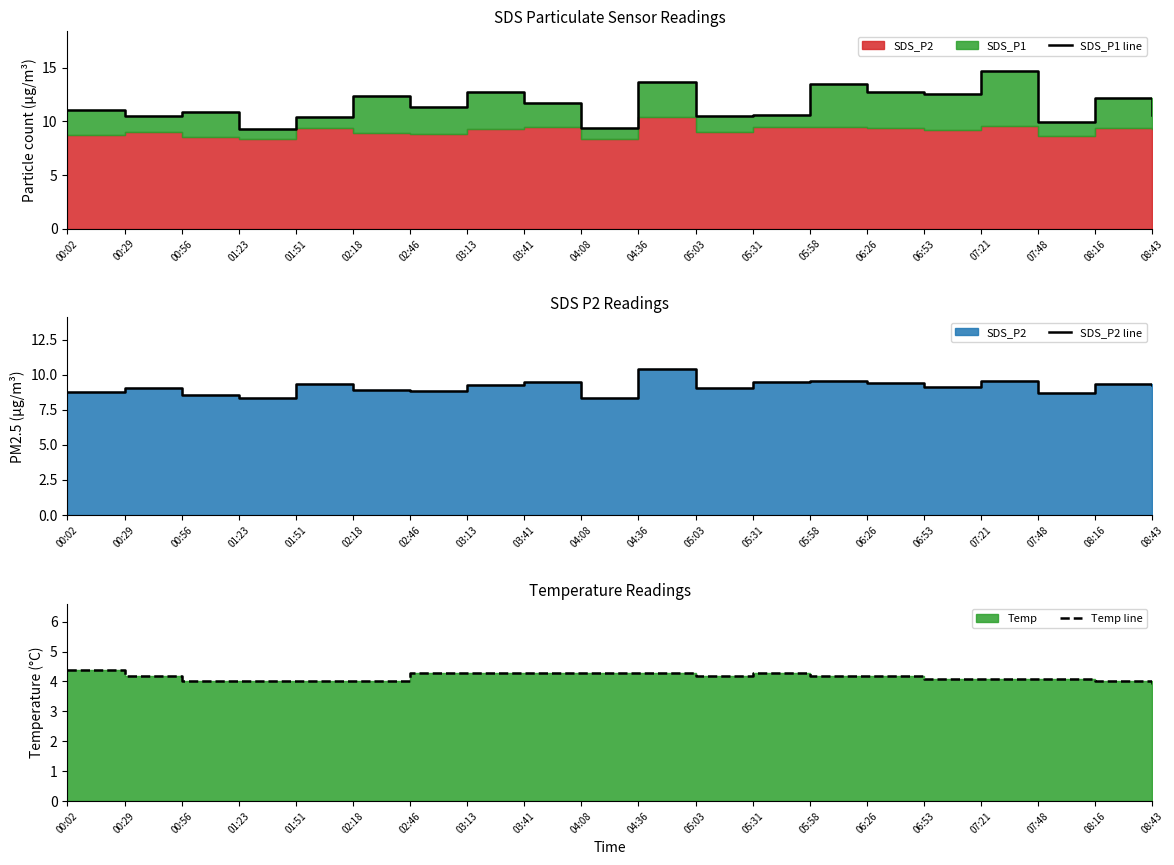

How many data points in Temp line are above 4?

14